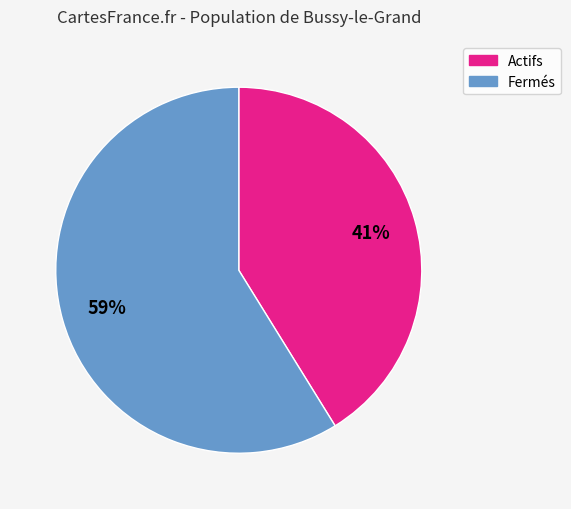

To the nearest percent, what is the difference between the largest and smallest slice percentages?

18%